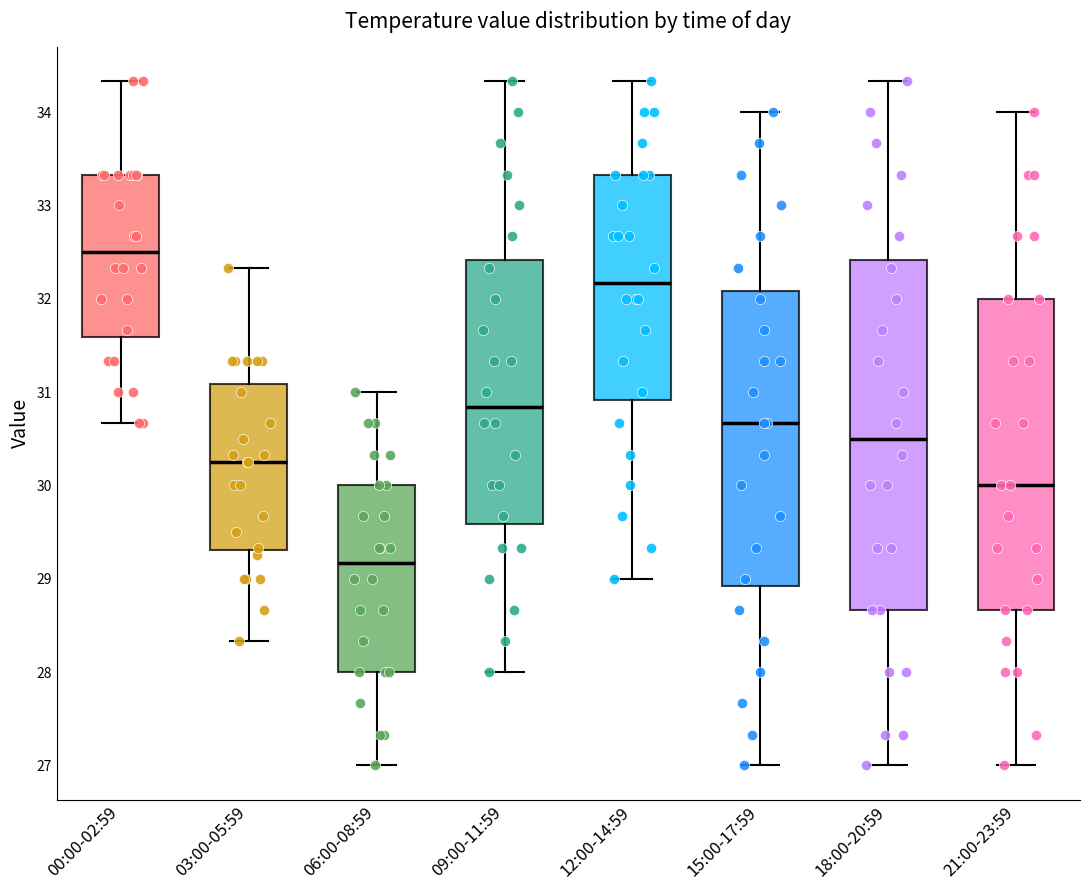

Reading left to right, transcribe this box plot: for each box, give where its median line is, the range the box spans, and where its two whiskers end, as read against the y-axis. The values are not printed on the chart, so give them approximately, as read against the axis.

00:00-02:59: median 32.5, box 31.6 to 33.3, whiskers 30.7 to 34.3
03:00-05:59: median 30.3, box 29.3 to 31.1, whiskers 28.3 to 32.3
06:00-08:59: median 29.2, box 28.0 to 30.0, whiskers 27.0 to 31.0
09:00-11:59: median 30.8, box 29.6 to 32.4, whiskers 28.0 to 34.3
12:00-14:59: median 32.2, box 30.9 to 33.3, whiskers 29.0 to 34.3
15:00-17:59: median 30.7, box 28.9 to 32.1, whiskers 27.0 to 34.0
18:00-20:59: median 30.5, box 28.7 to 32.4, whiskers 27.0 to 34.3
21:00-23:59: median 30.0, box 28.7 to 32.0, whiskers 27.0 to 34.0